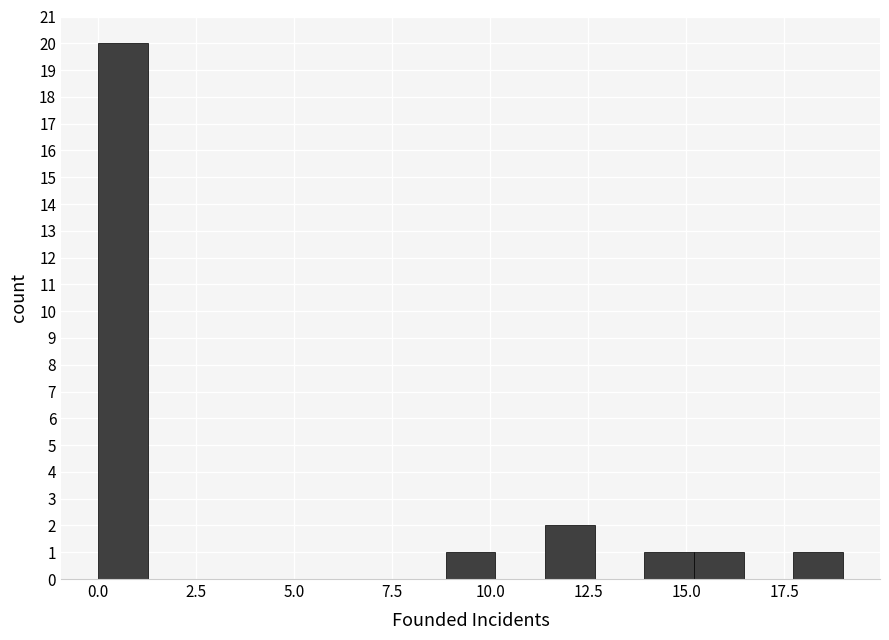

Around what value on the x-axis is the tallest bar? Give the approximate position of its centre, as read against the axis.

0.5